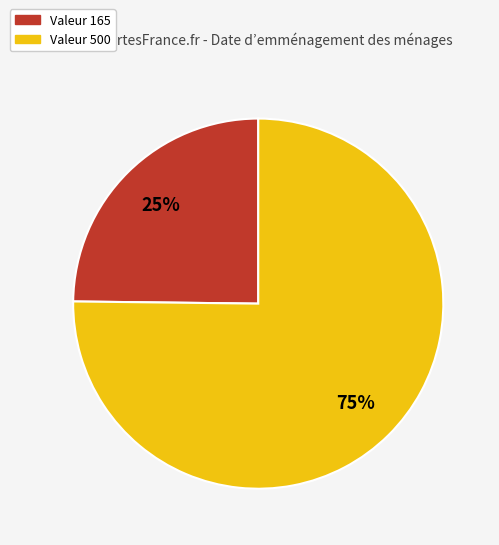

To the nearest percent, what is the average slice percentage?

50%